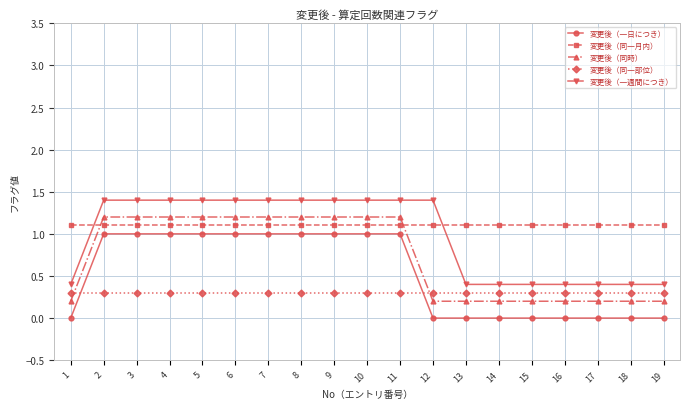

How many lines are shown in the chart?

5